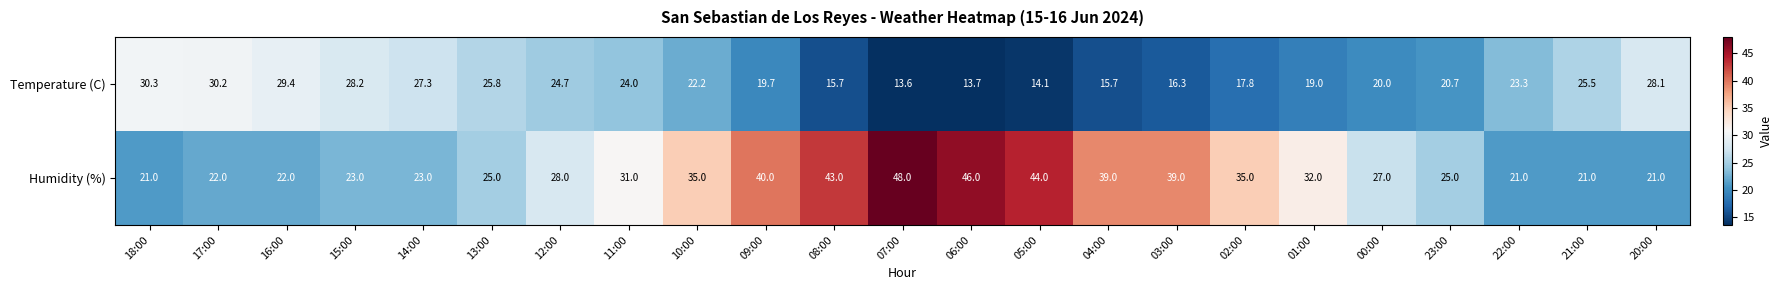

Which series changed the most between 10:00 and 23:00?

Humidity (%)